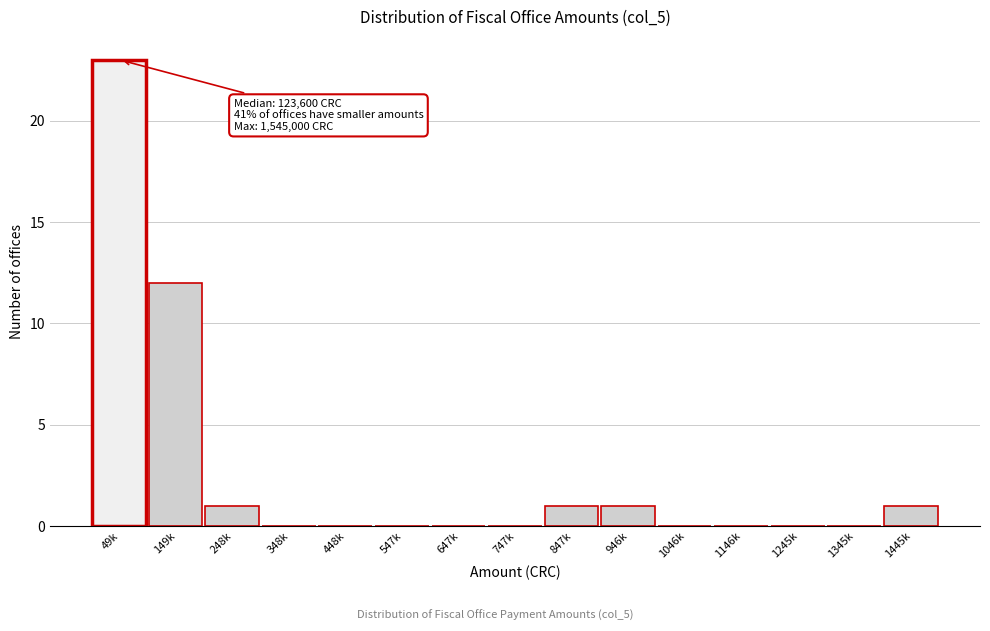

Reading right to left, transcribe all the data shown in this chart.

1445k=1	1345k=0	1245k=0	1146k=0	1046k=0	946k=1	847k=1	747k=0	647k=0	547k=0	448k=0	348k=0	248k=1	149k=12	49k=23